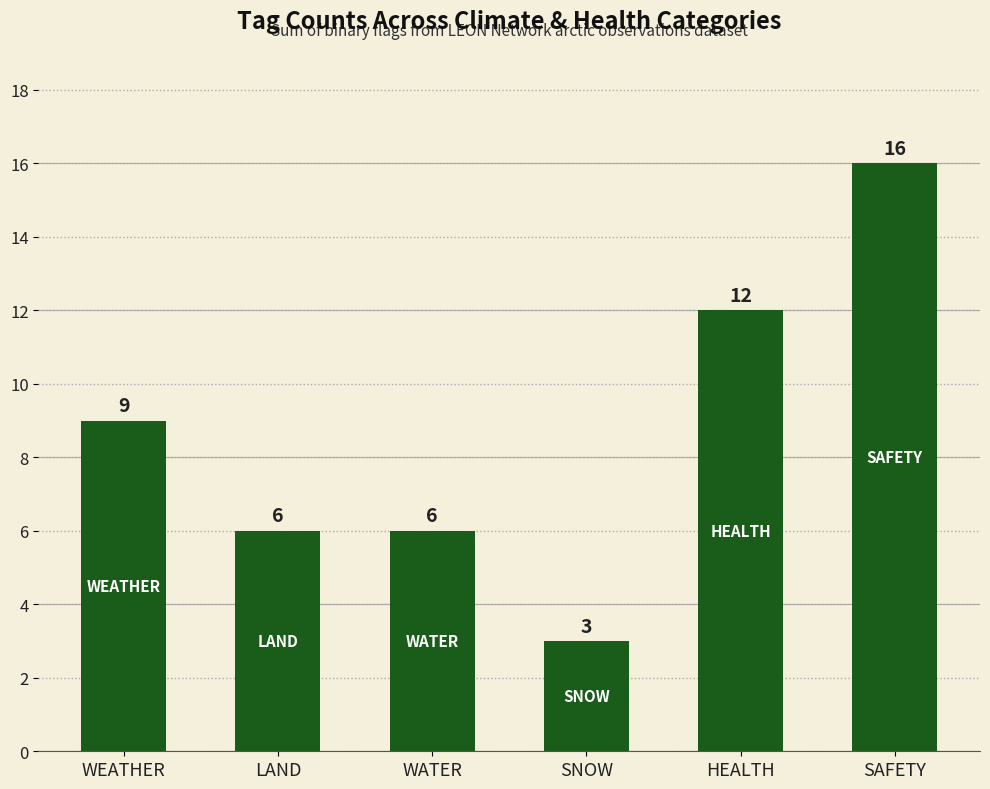

What position from the right is WEATHER?

6